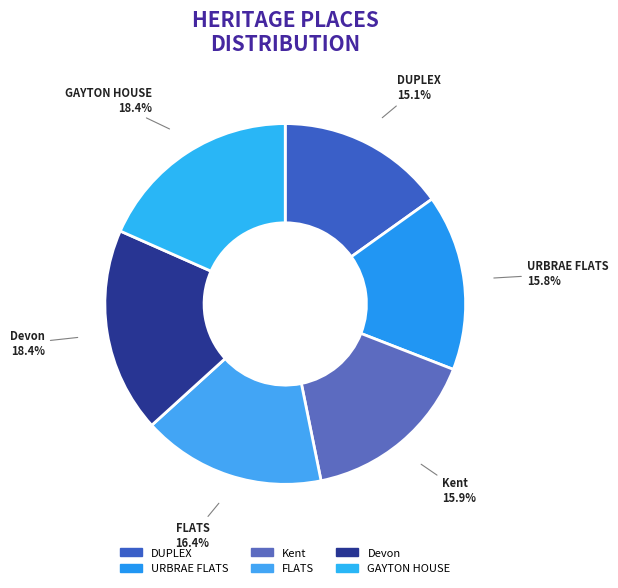

To the nearest percent, what is the average slice percentage?

17%